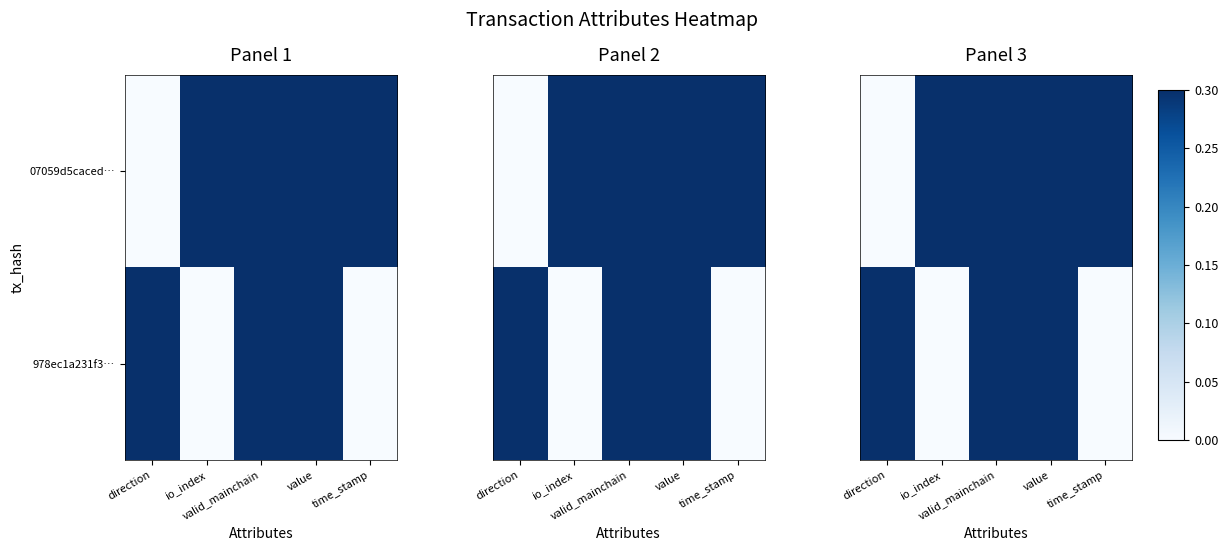

Which series has the largest range (max minus min)?

07059d5caced…